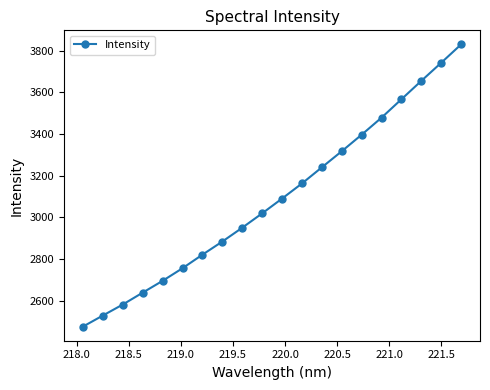

True or false: the data has more than 0 interior local peaks.

False